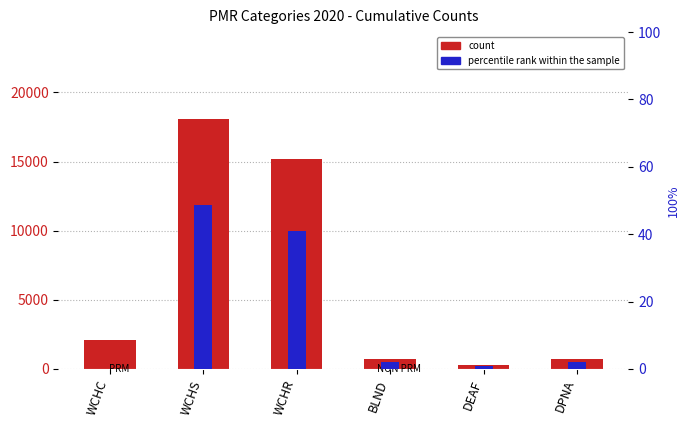

Reading left to right, extract all data points from this chart.

count: 2093.0	18056.0	15173.0	706.0	277.0	711.0
percentile rank within the sample: 0.0	48.8	41.0	1.9	0.7	1.9